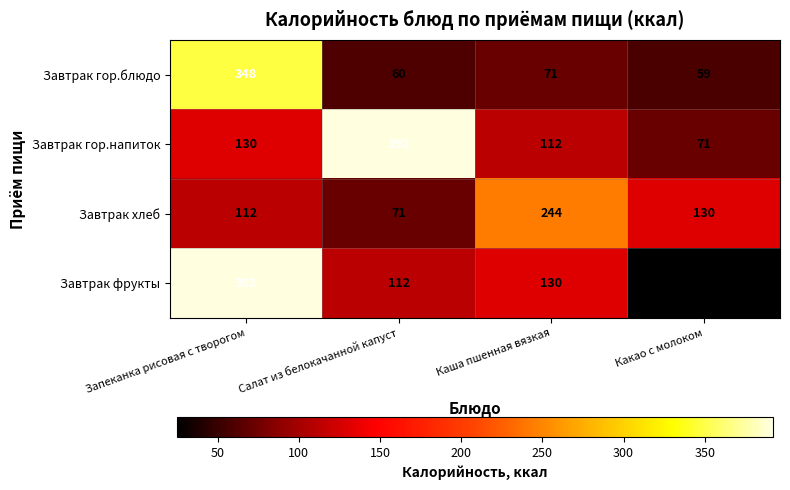

Is it true that Завтрак гор.блюдо equals 148 at Запеканка рисовая с творогом?

False